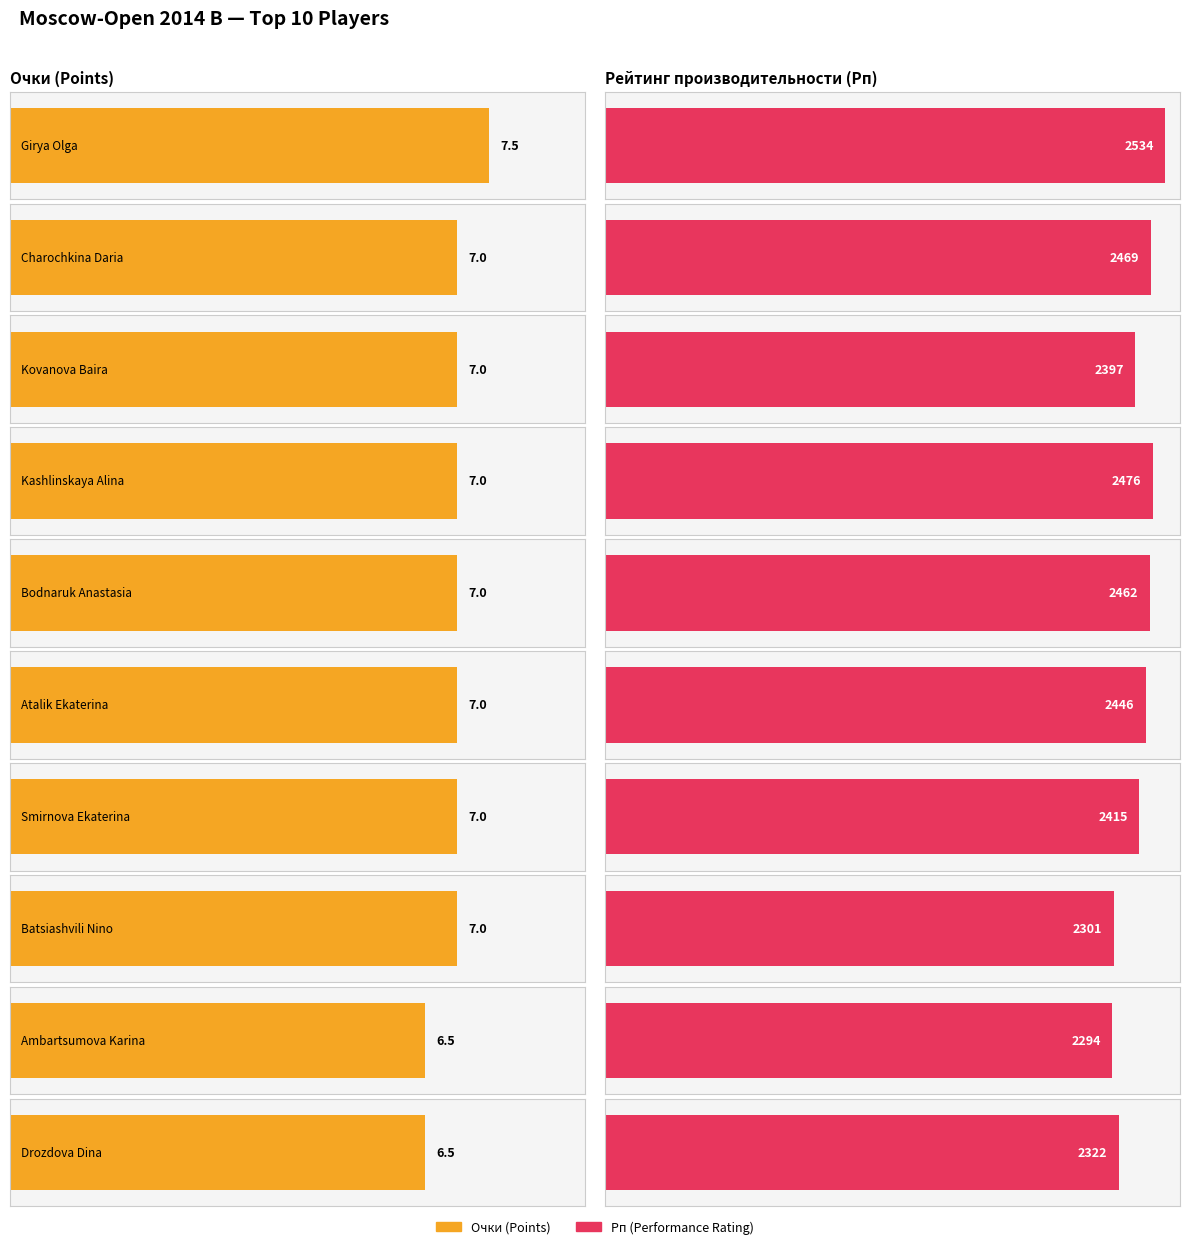

Reading right to left, what are all the values shown in this chart?

Очки: 6.5	6.5	7.0	7.0	7.0	7.0	7.0	7.0	7.0	7.5
Рп: 2322.0	2294.0	2301.0	2415.0	2446.0	2462.0	2476.0	2397.0	2469.0	2534.0